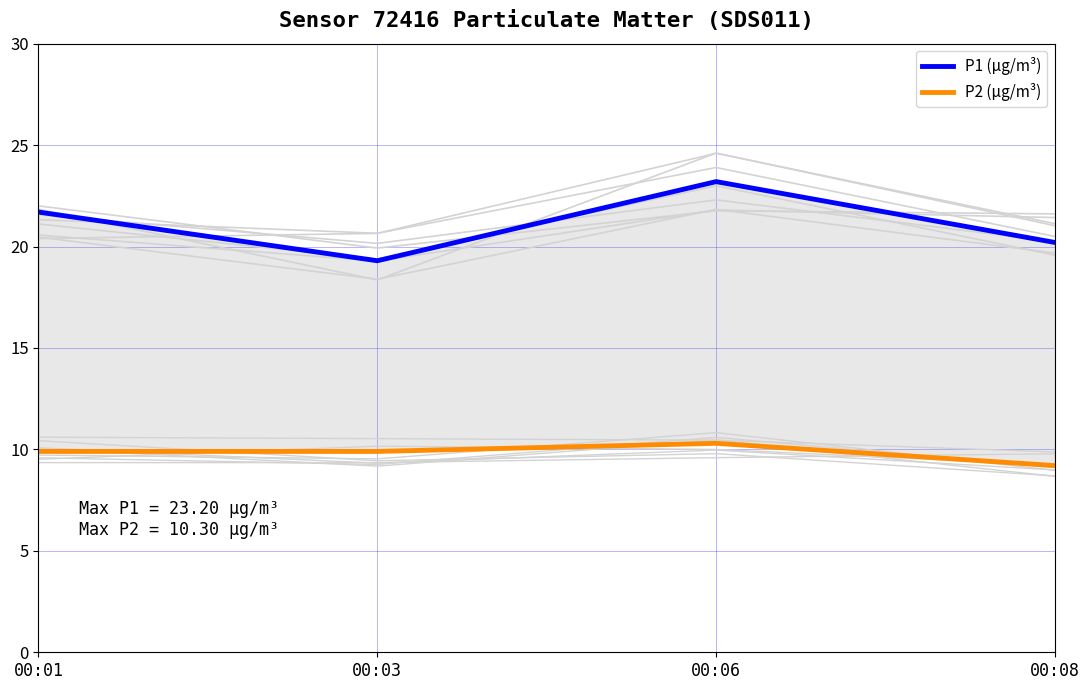

Is the value of P1 (µg/m³) at 00:06 greater than the value of P2 (µg/m³) at 00:08?

Yes